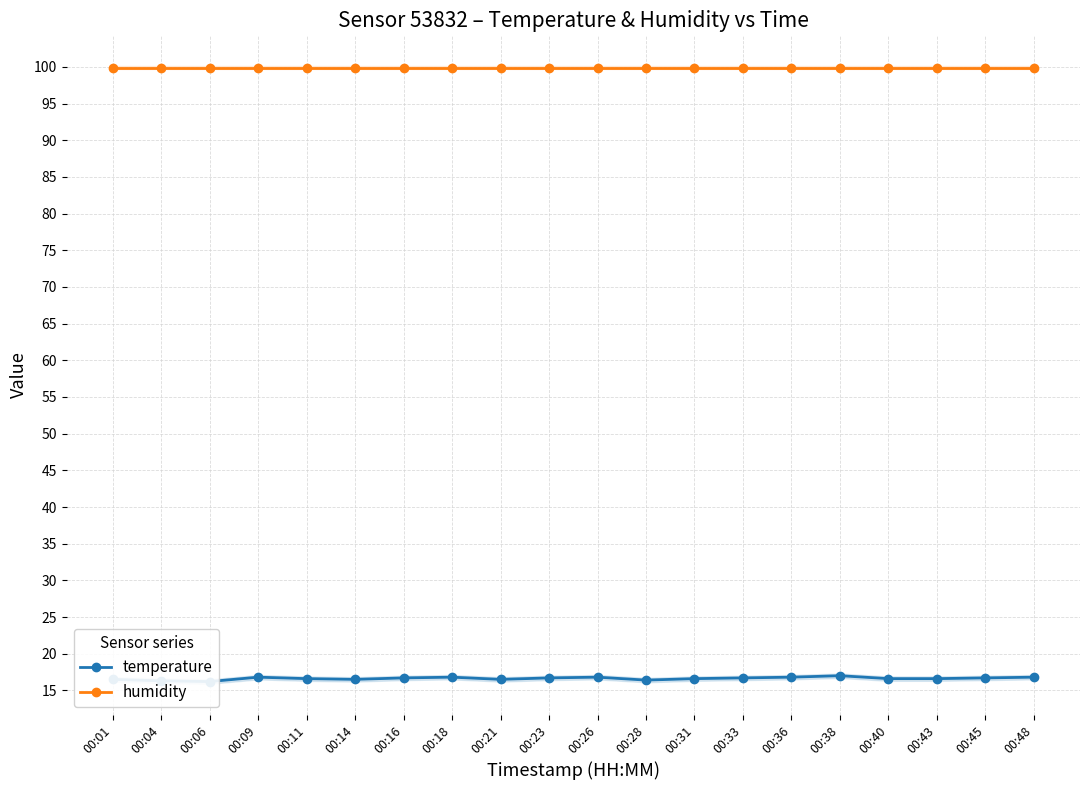

Which series has the largest range (max minus min)?

temperature